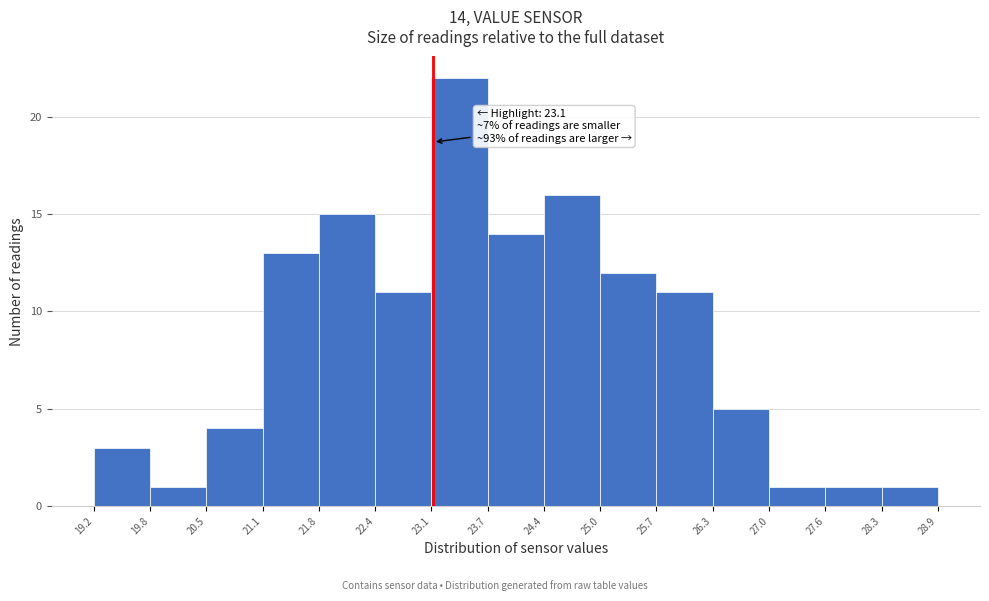

Over which range of the x-axis is the bar tallest?

23.1 to 23.7